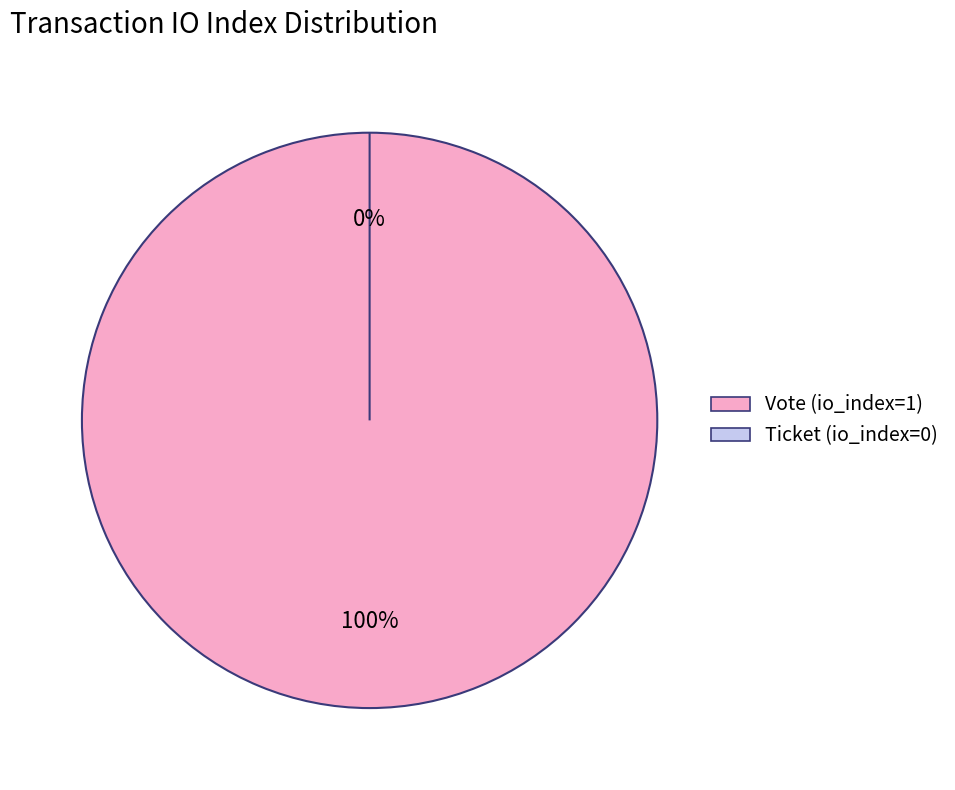

What percentage do Ticket (io_index=0) and Vote (io_index=1) together represent?

100.0%